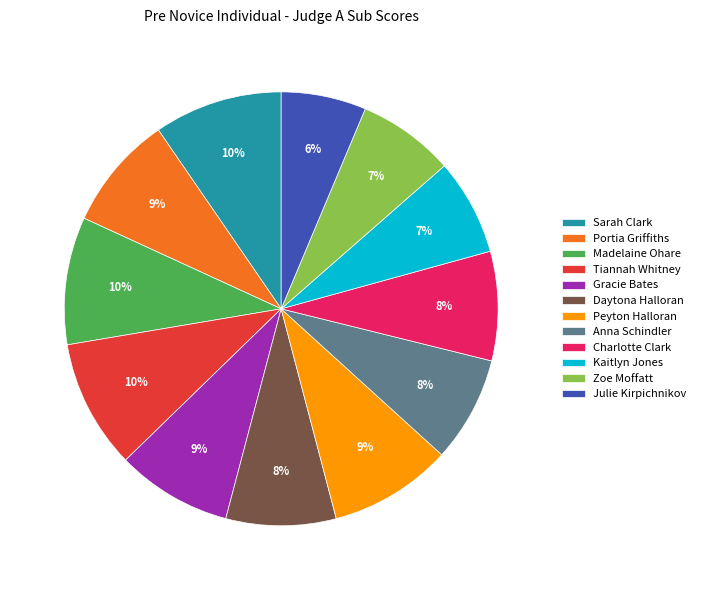

True or false: Charlotte Clark accounts for 8% of the total.

True